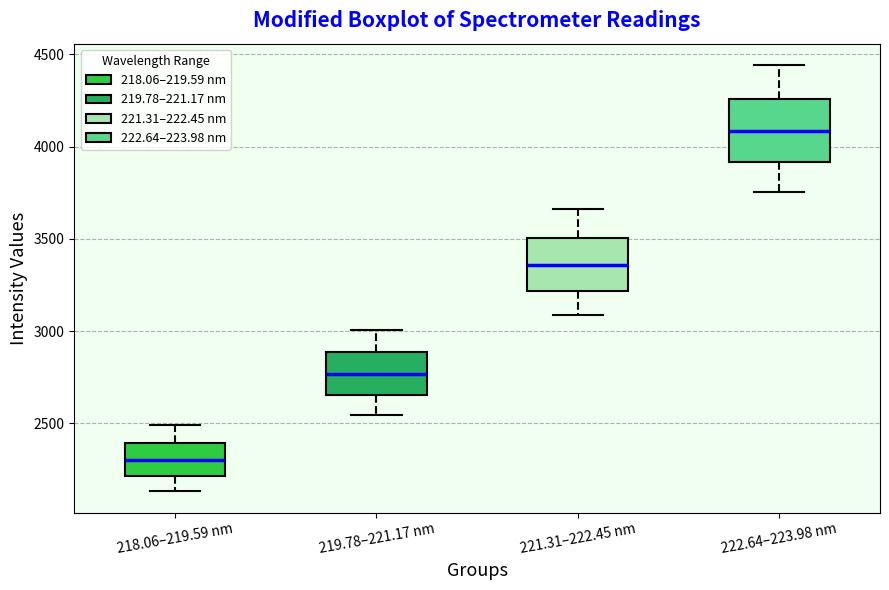

Which box's median line is the highest?

222.64–223.98 nm